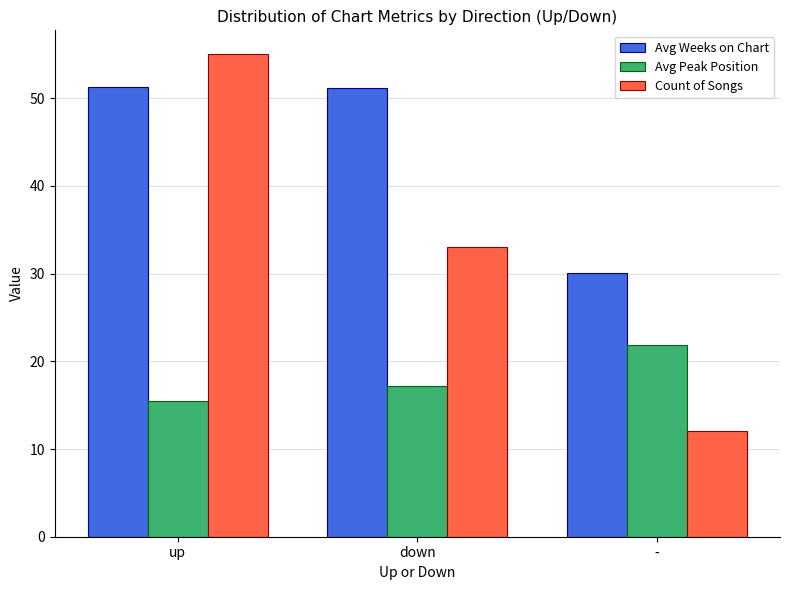

Does the chart contain any negative values?

No